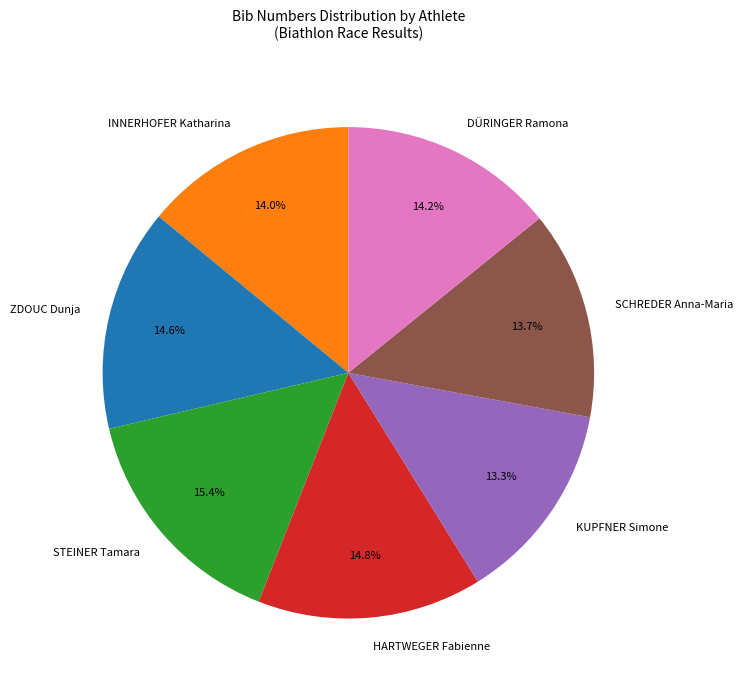

To the nearest percent, what is the combined percentage of HARTWEGER Fabienne and STEINER Tamara?

30%